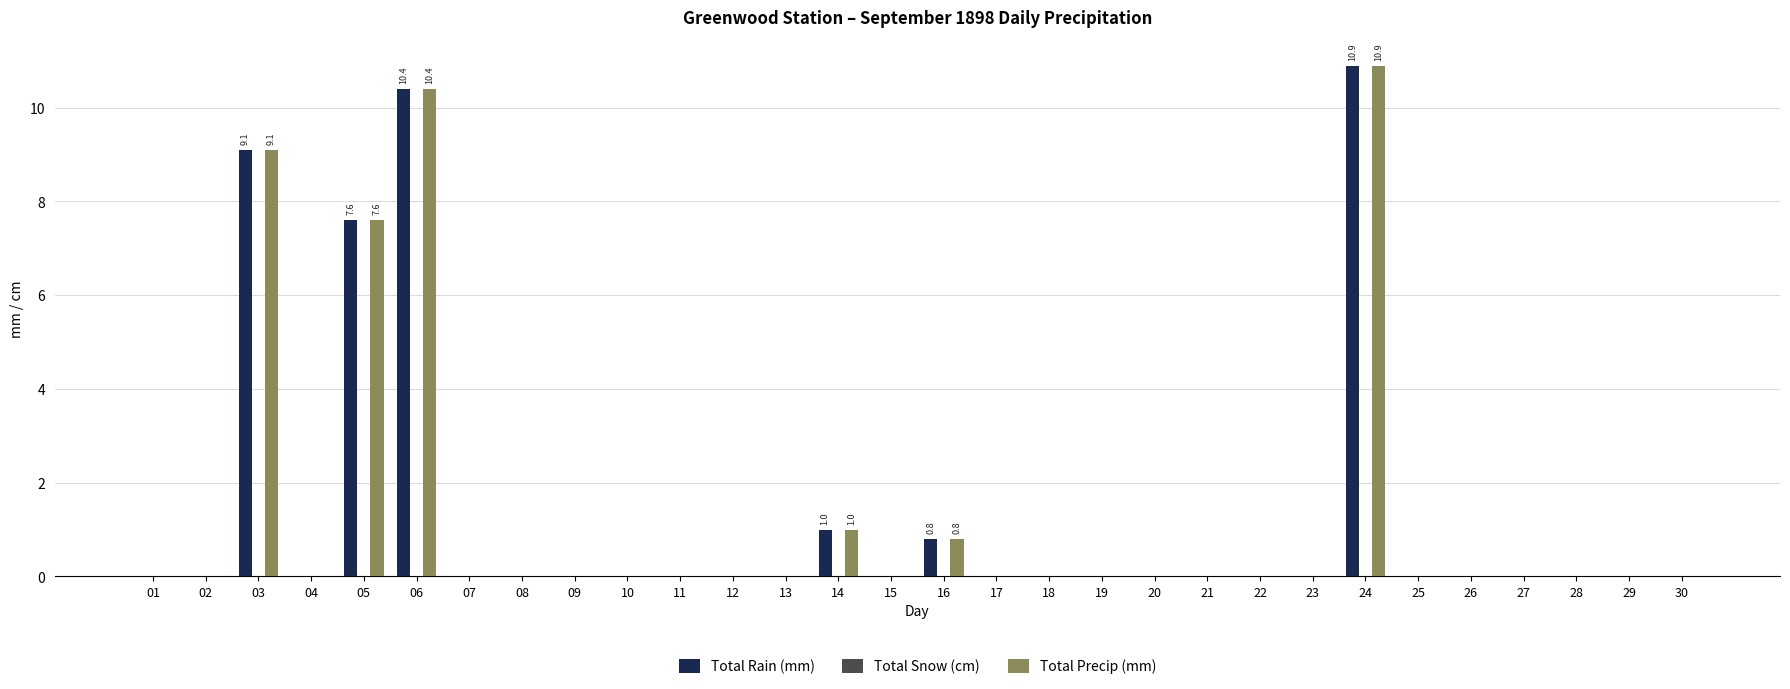

Which category has the highest value across all series?

24